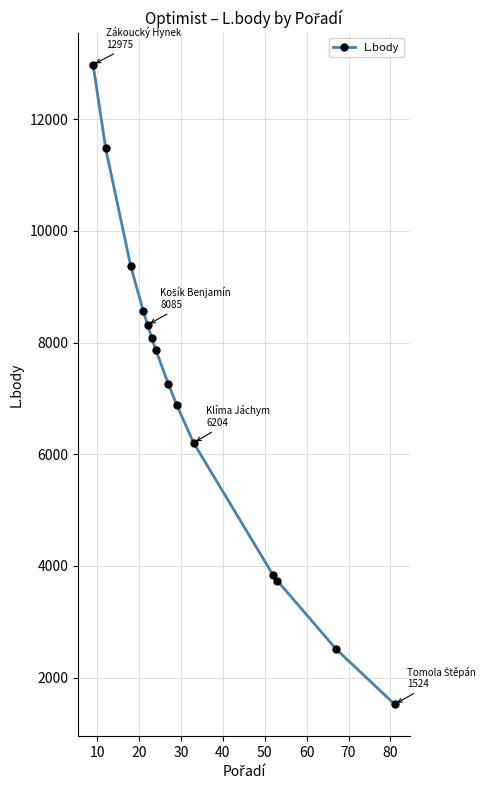

Reading left to right, what are all the values shown in this chart?

12975	11476	9363	8559	8317	8085	7863	7250	6877	6204	3834	3735	2513	1524